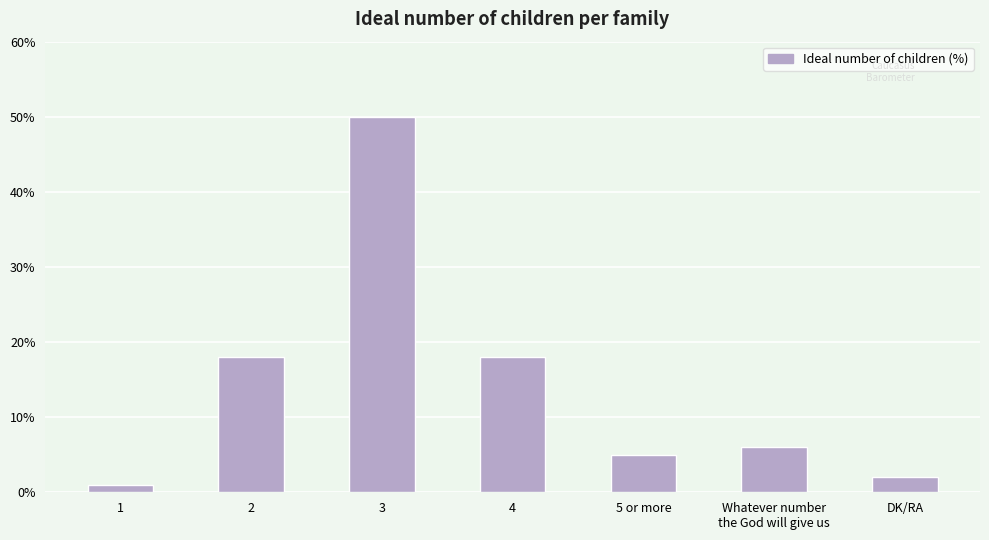

Reading right to left, what are all the values shown in this chart?

DK/RA=2	Whatever number
the God will give us=6	5 or more=5	4=18	3=50	2=18	1=1